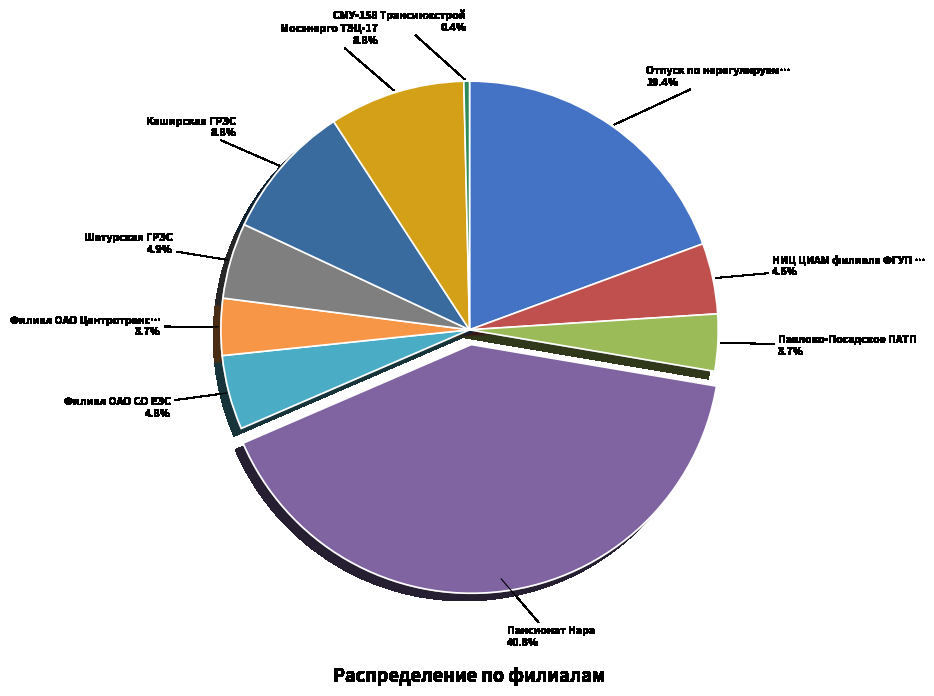

To the nearest percent, what is the difference between the largest and smallest slice percentages?

40%